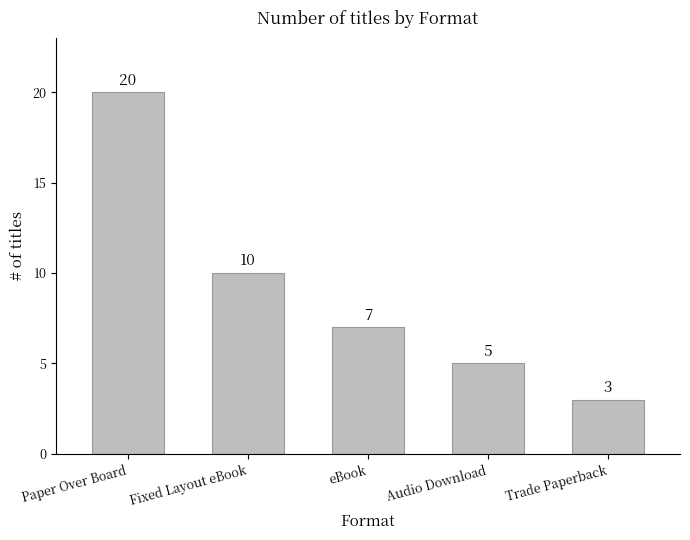

Rank the categories by value from highest to lowest.

Paper Over Board, Fixed Layout eBook, eBook, Audio Download, Trade Paperback